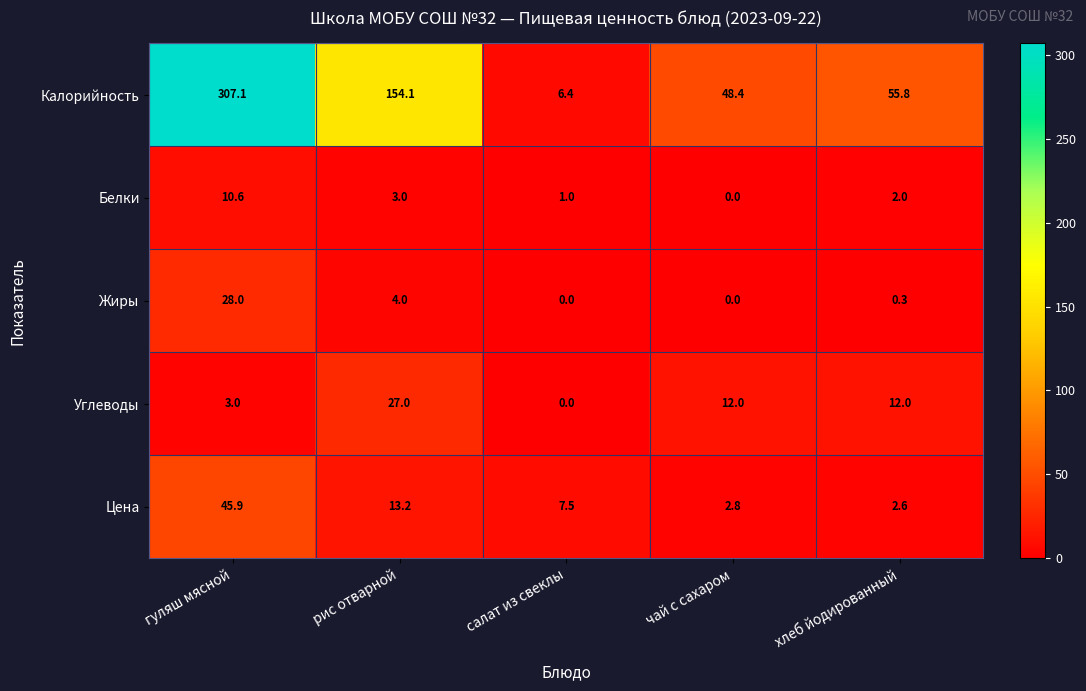

The Белки series shows -7.1 at чай с сахаром. True or false?

False